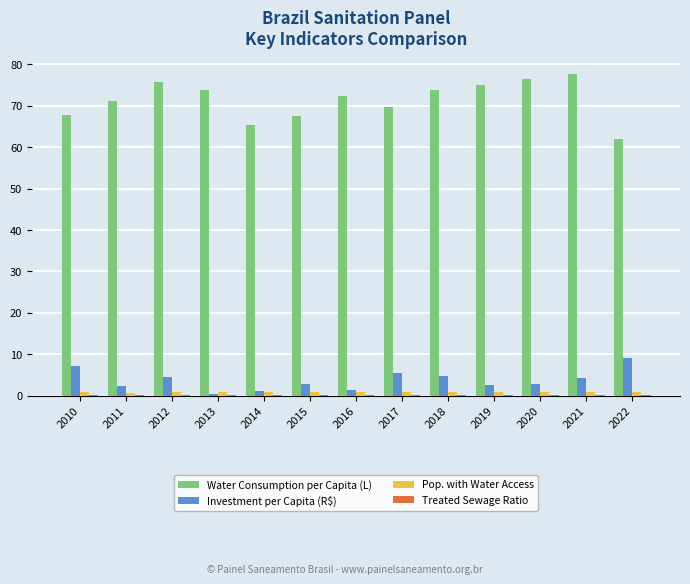

What is the total value across all series at 2019?

78.7